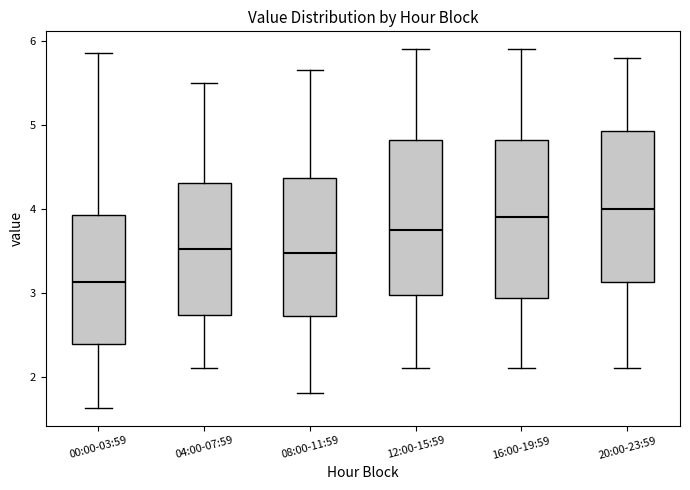

Where is the upper edge of the box for 20:00-23:59 on the y-axis? The values are not printed on the chart, so give them approximately, as read against the axis.

4.9